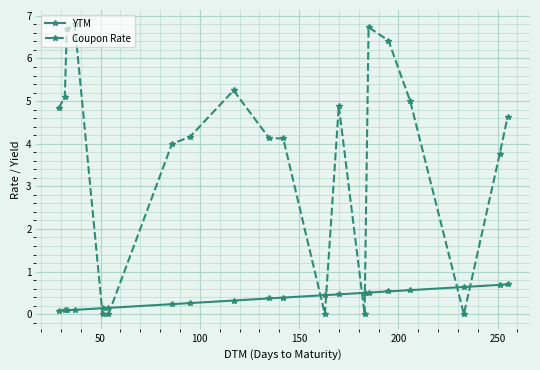

What is the value of the YTM point at the 8th from the left?

0.3